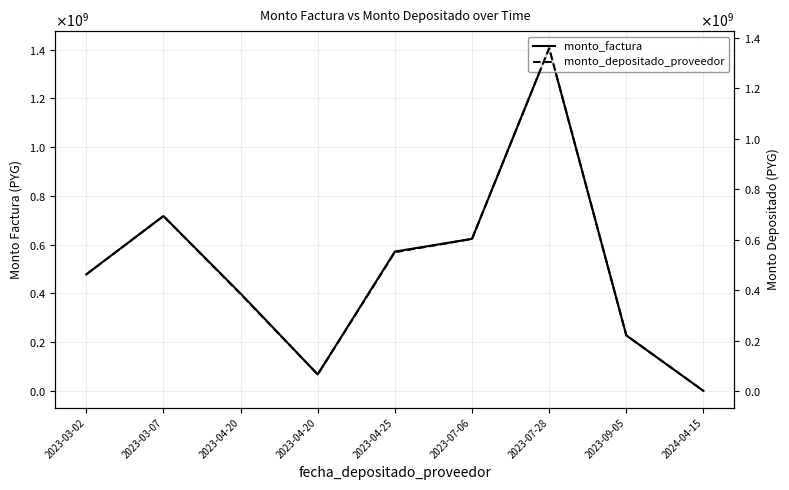

True or false: monto_factura and monto_depositado_proveedor cross at least once.

False